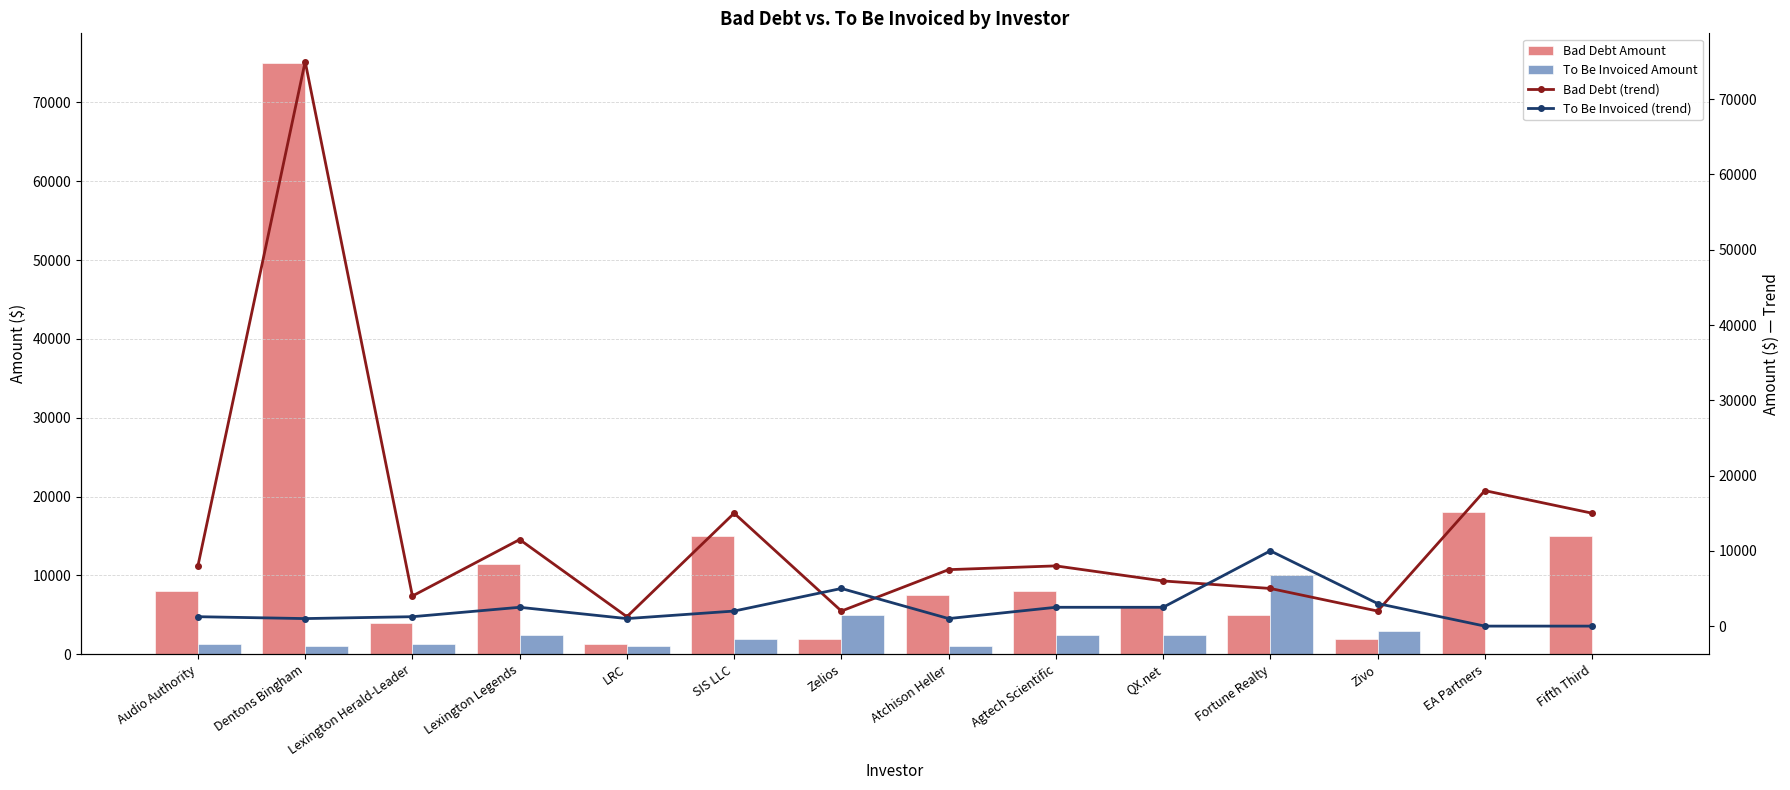

Rank the series by their maximum value, from highest to lowest.

Bad Debt Amount, Bad Debt (trend), To Be Invoiced Amount, To Be Invoiced (trend)